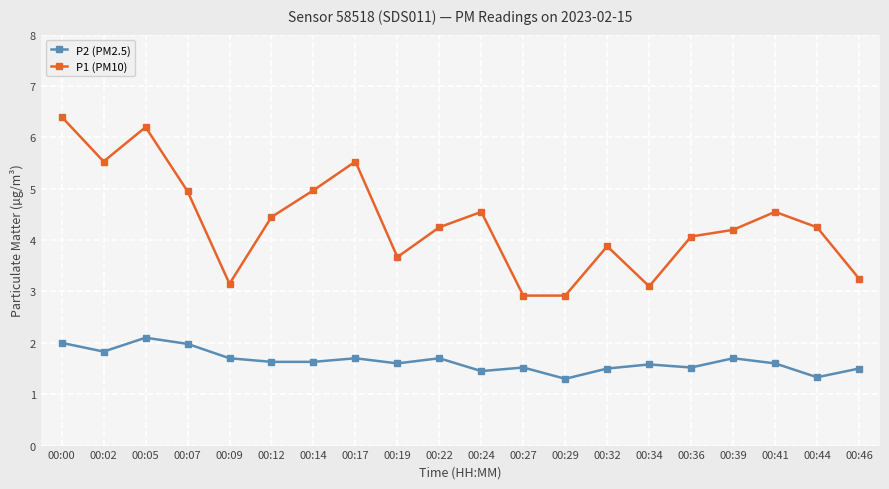

True or false: P2 (PM2.5) and P1 (PM10) cross at least once.

False